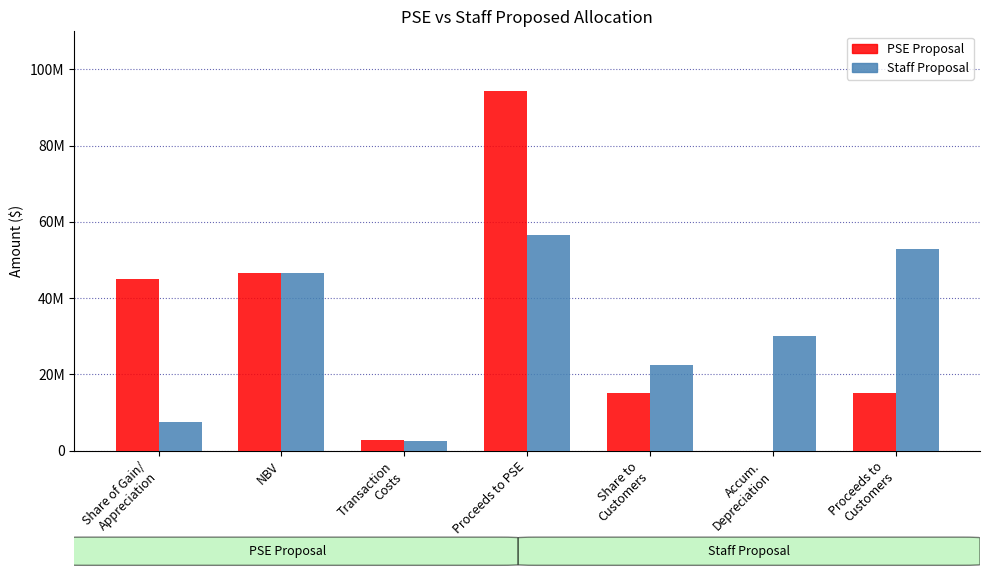

What is the highest value of the Staff Proposal series?

56597473.4